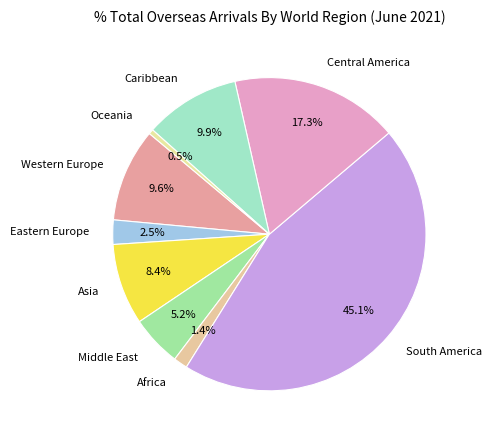

What percentage is the Central America slice, to the nearest percent?

17%